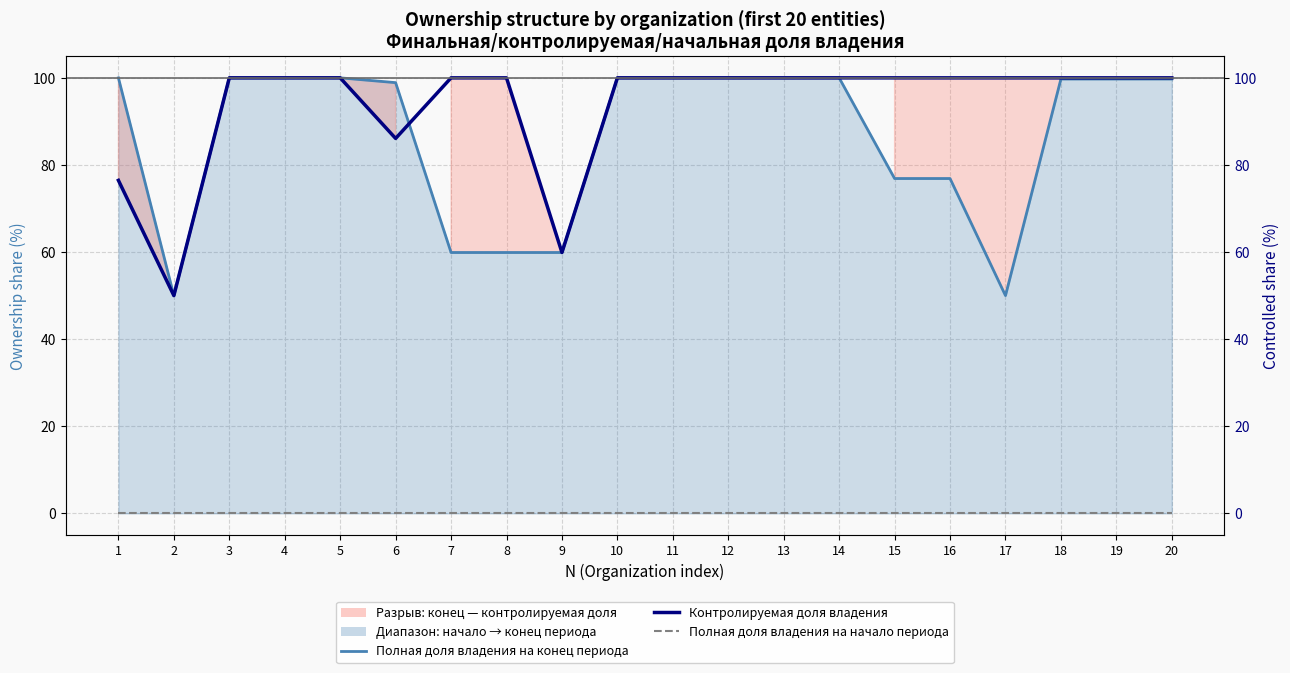

At how many categories does at least one series exceed 4?

20